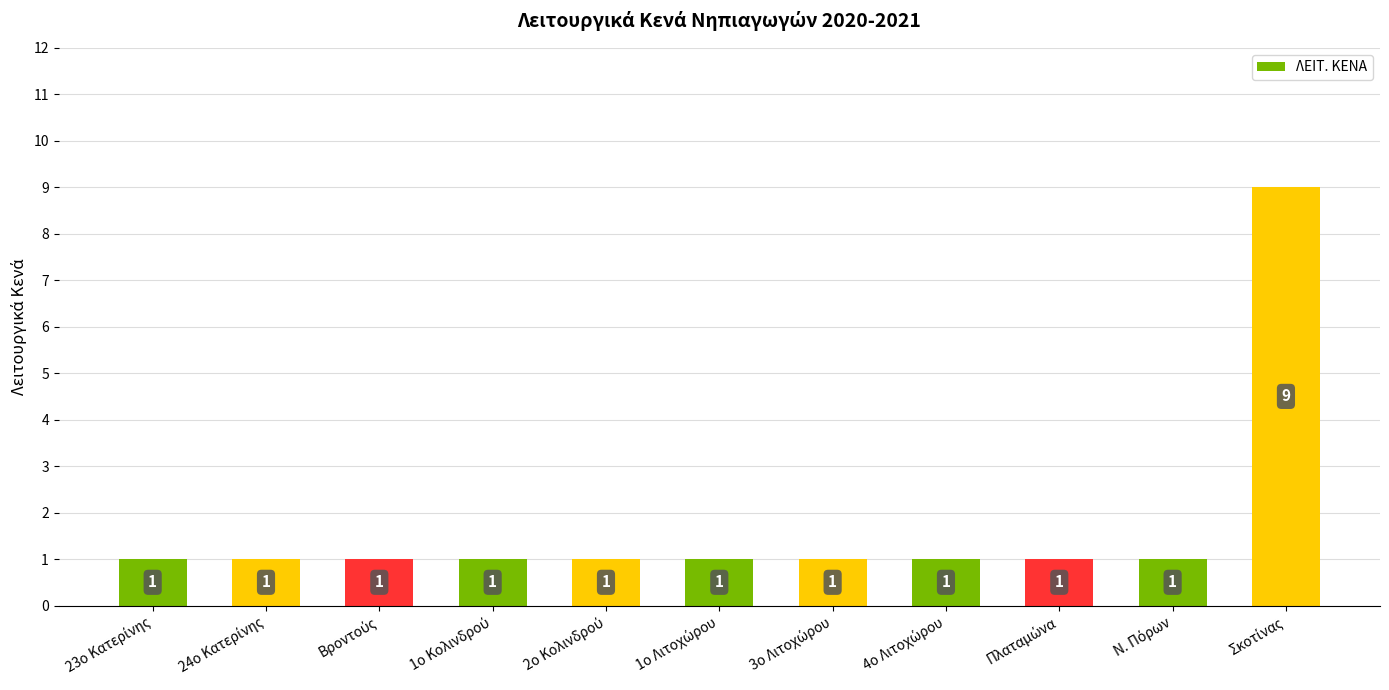

What is the value of the 2nd bar from the left?

1